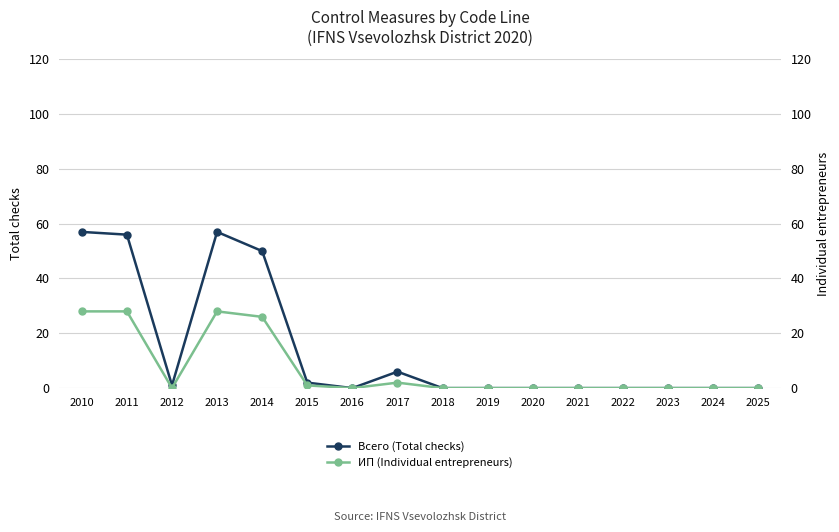

True or false: Всего (Total checks) and ИП (Individual entrepreneurs) cross at least once.

False